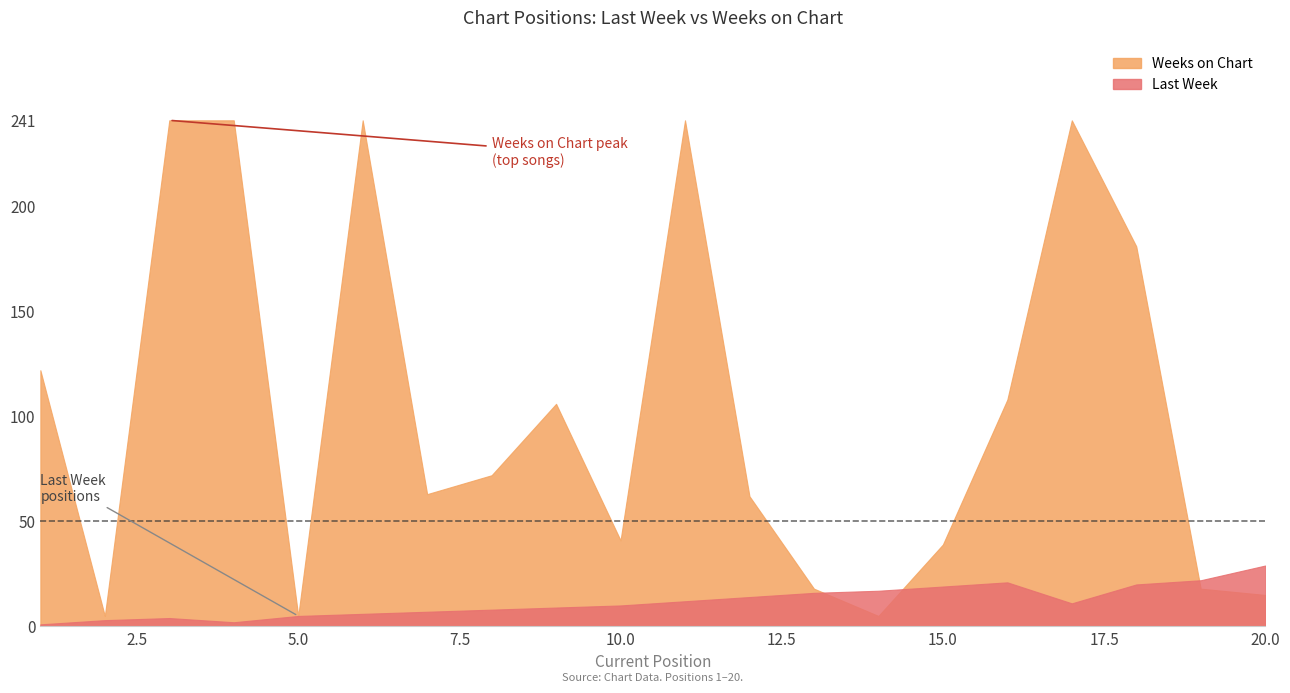

True or false: Last Week has a value of 4 at 9.

False